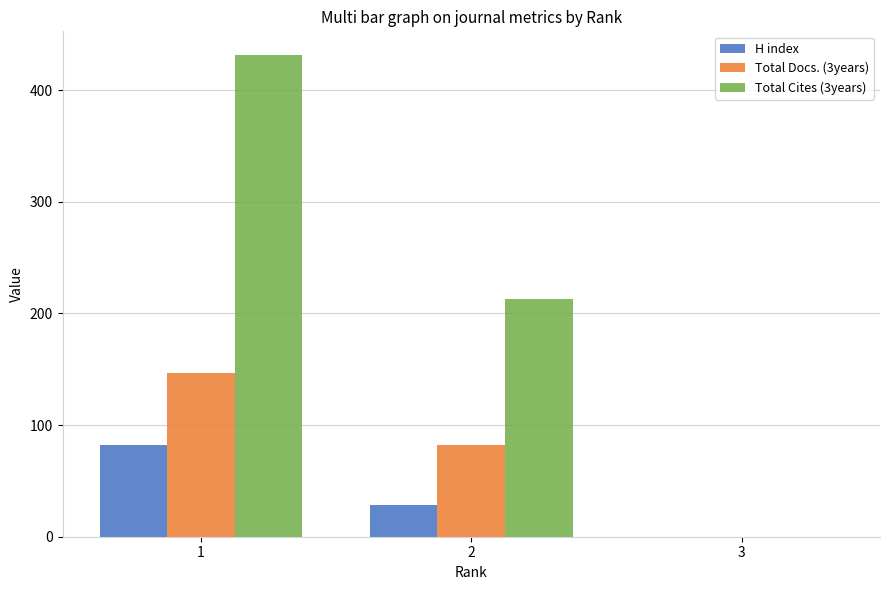

Reading left to right, extract all data points from this chart.

H index: 82	28	0
Total Docs. (3years): 147	82	0
Total Cites (3years): 431	213	0